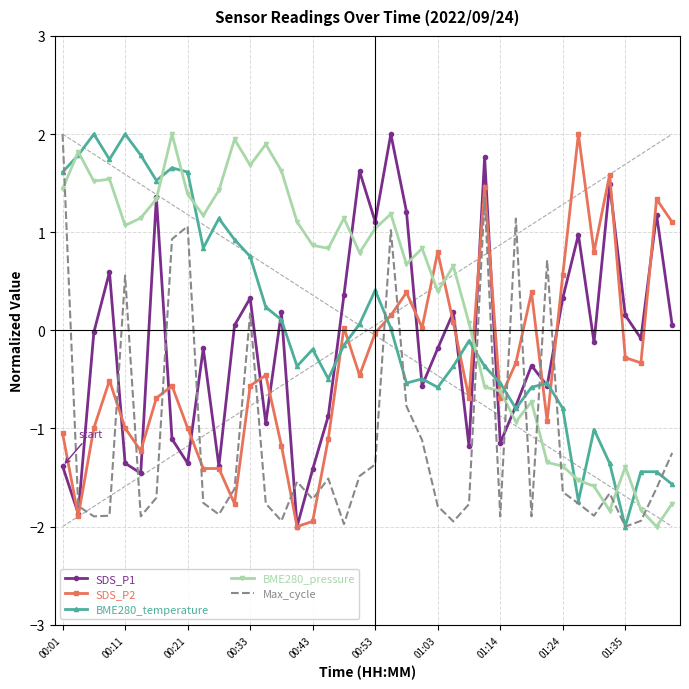

Which series has the largest total across all categories?

BME280_pressure